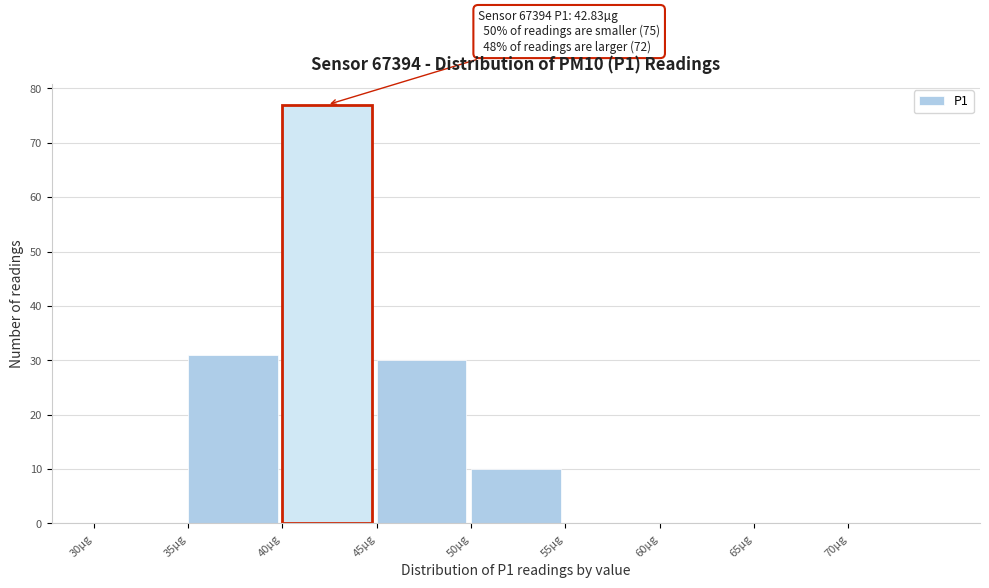

Which range on the x-axis has the tallest bar?

40 to 45